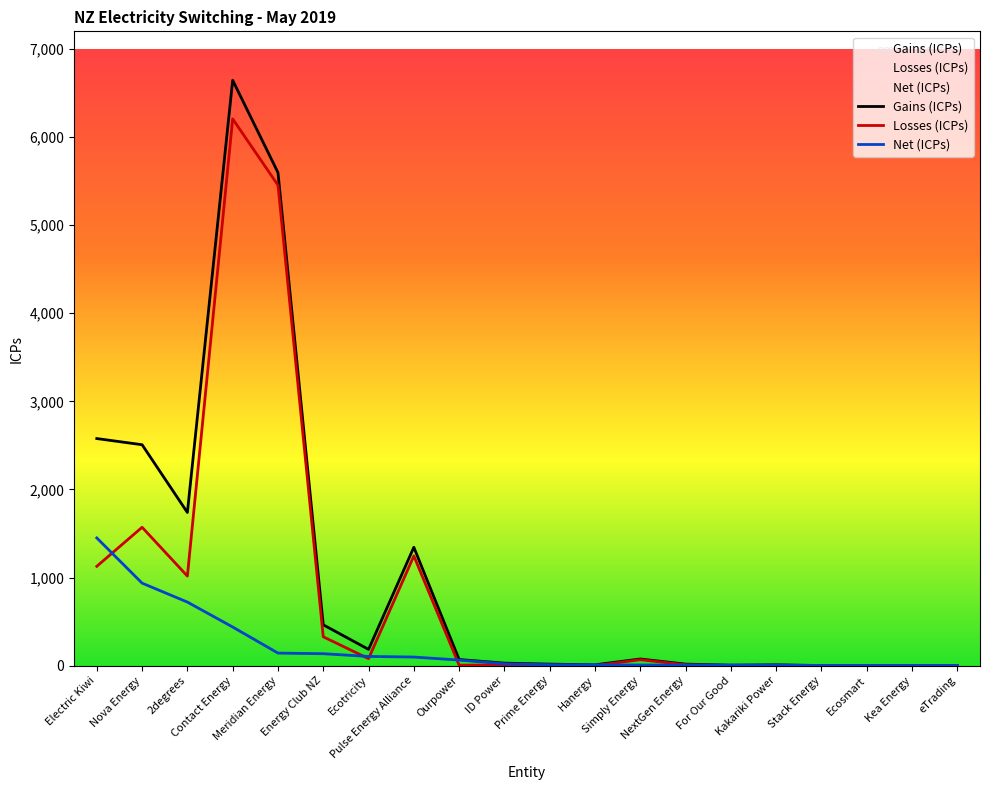

True or false: Net (ICPs) has a value of 937 at Nova Energy.

True